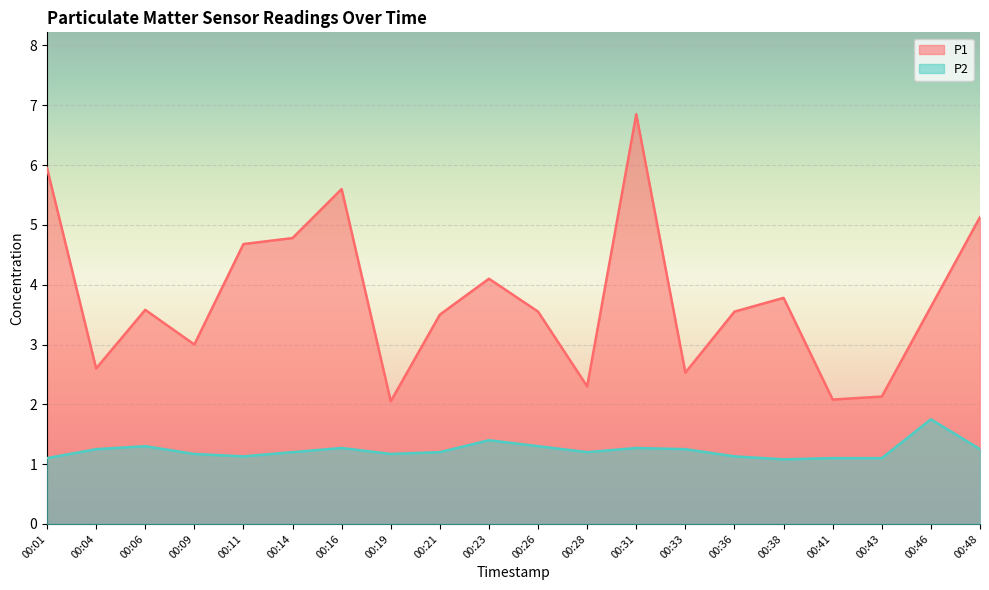

At which label is P1 closest to 4?

00:23